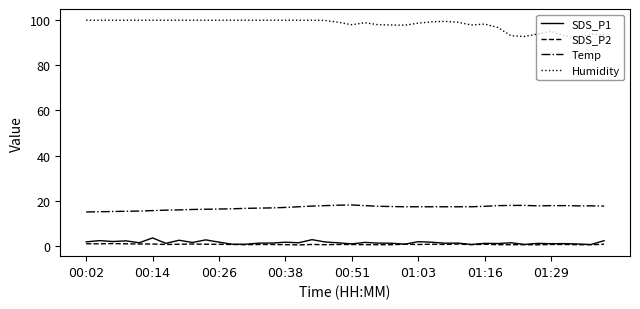

Which series has the largest total across all categories?

Humidity